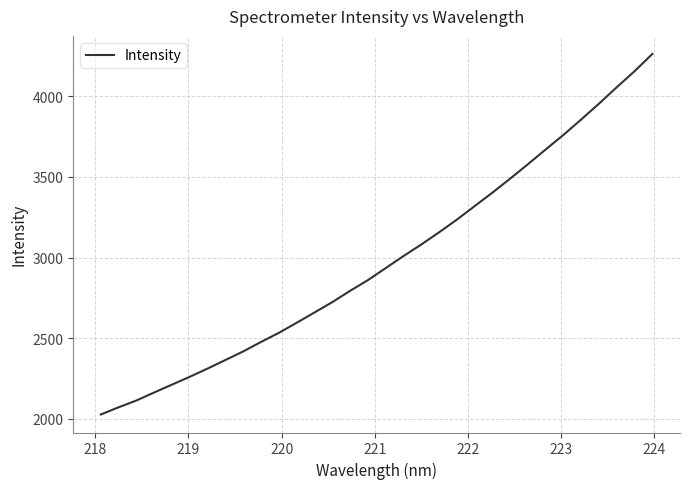

What is the maximum value shown in the chart?

4262.3